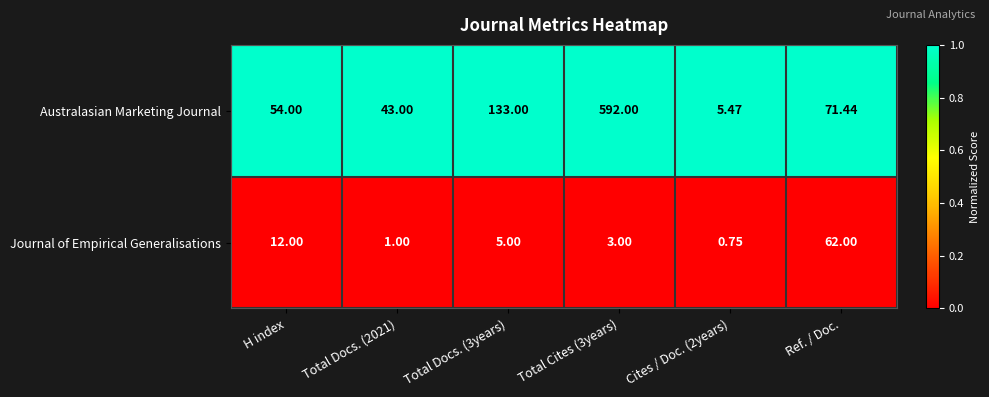

Rank the series by their average value, from highest to lowest.

Australasian Marketing Journal, Journal of Empirical Generalisations